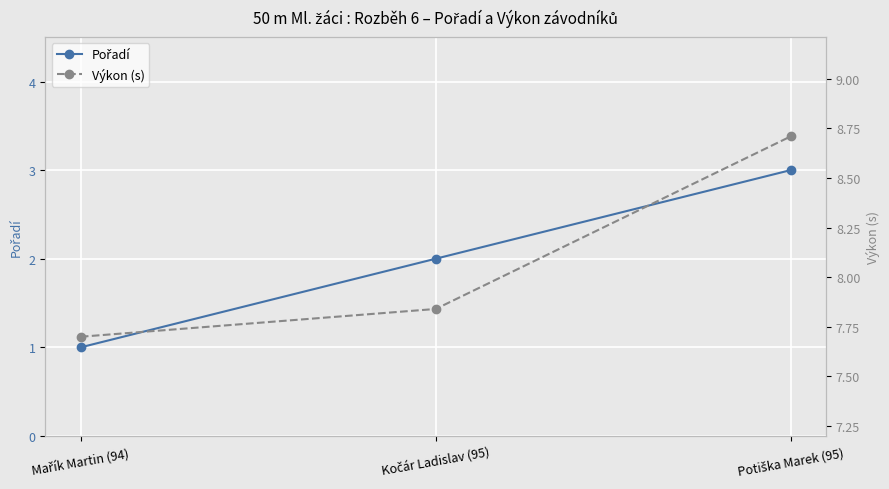

Is this an area chart (filled region under the line)?

No